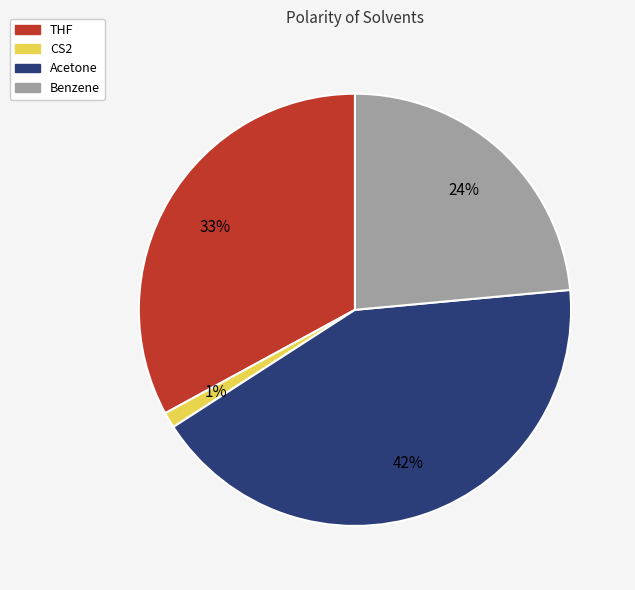

What is the ratio of the value at Benzene to the value at Acetone?

0.6